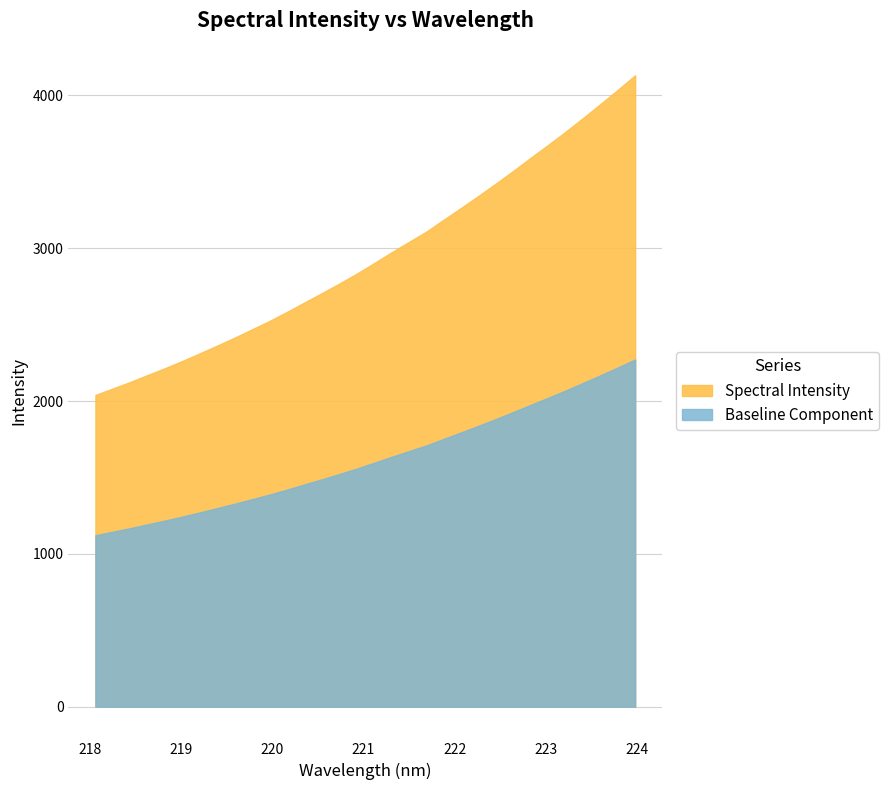

Which label corresponds to the largest value in the chart?

223.9802